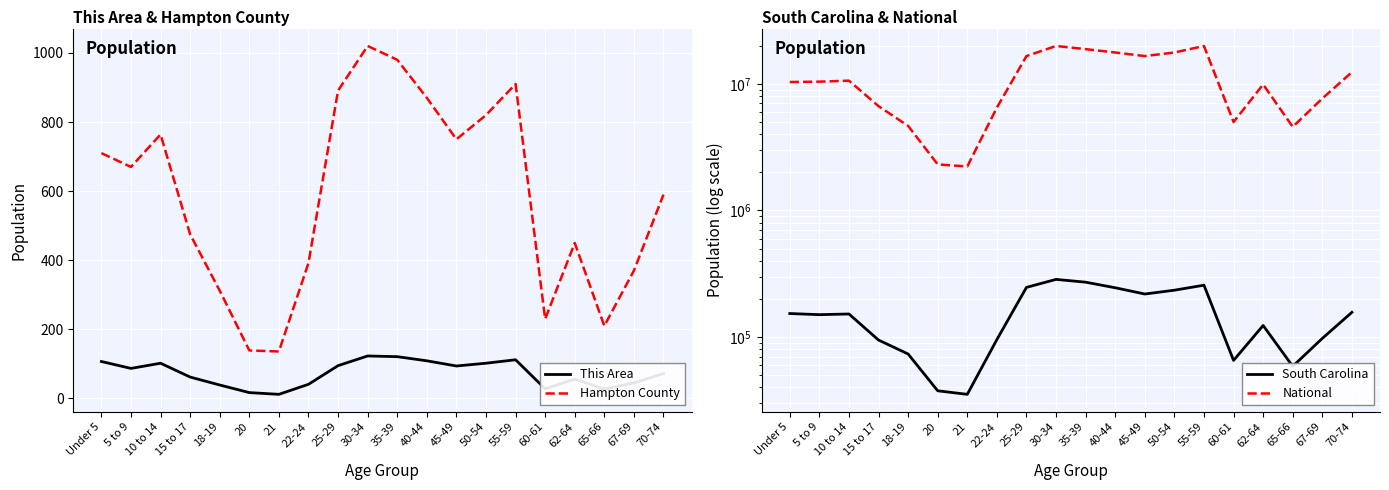

How many lines are shown in the chart?

4